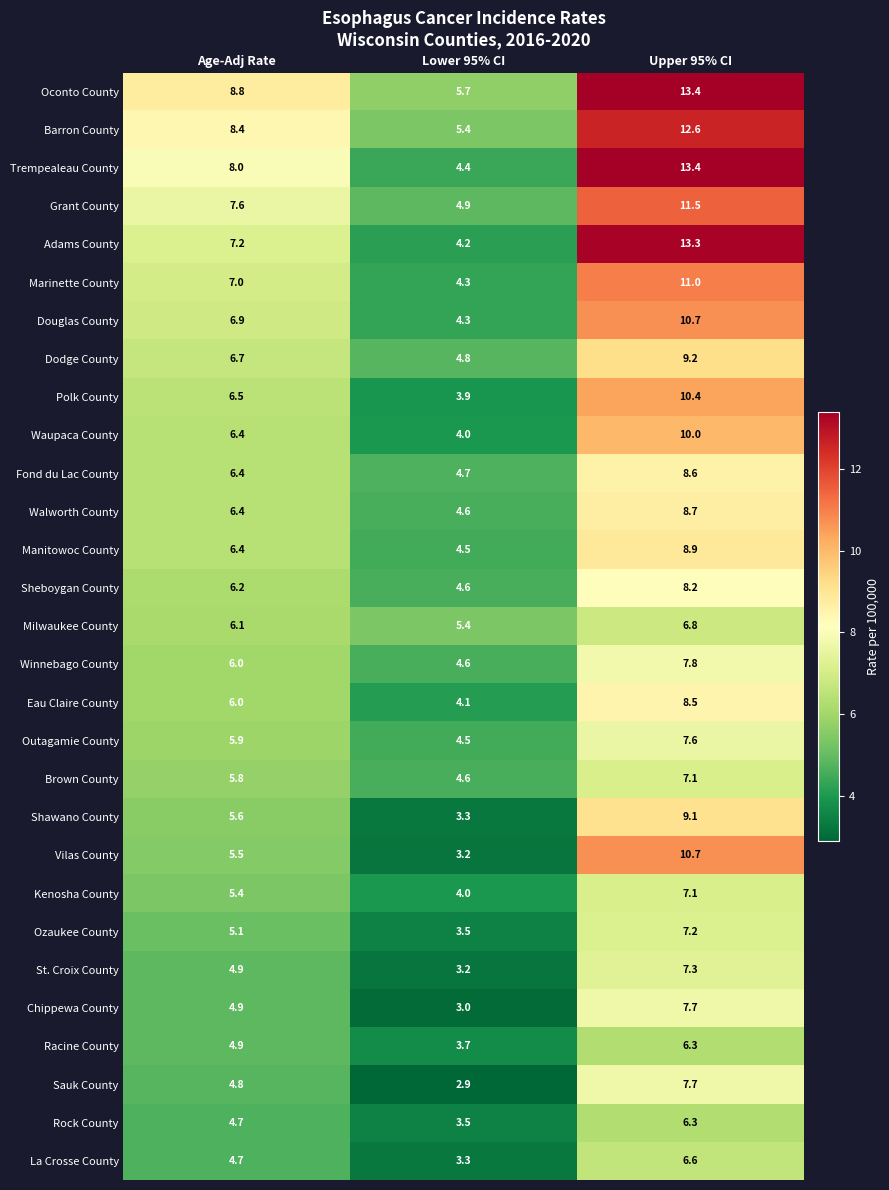

What is the difference between the maximum and minimum values in the Kenosha County series?

3.1